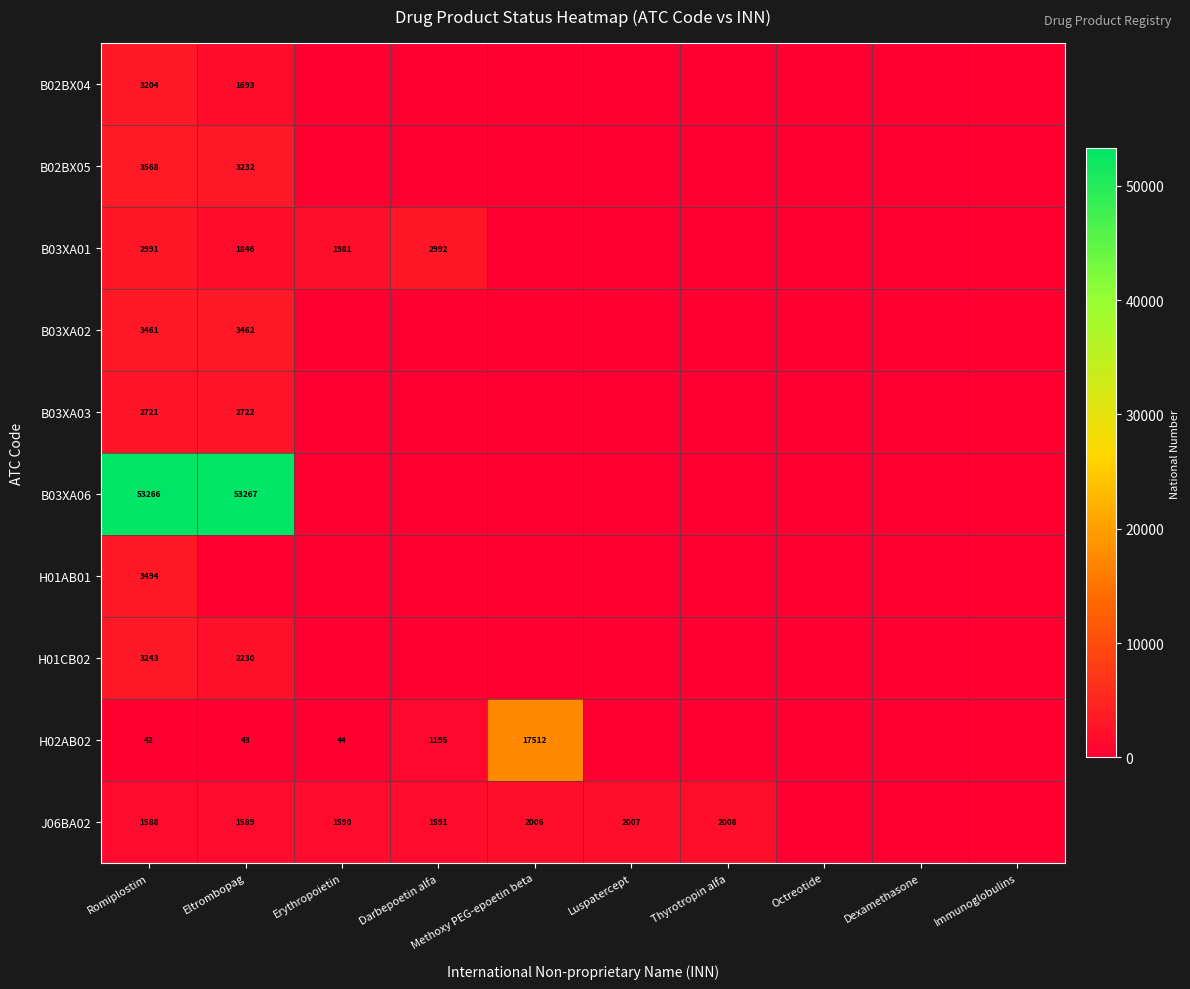

The value of B02BX04 at Eltrombopag is 586. True or false?

False